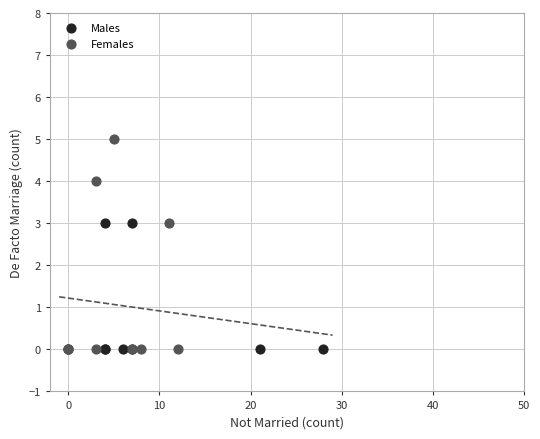

Which series contains the highest Y value?

Females